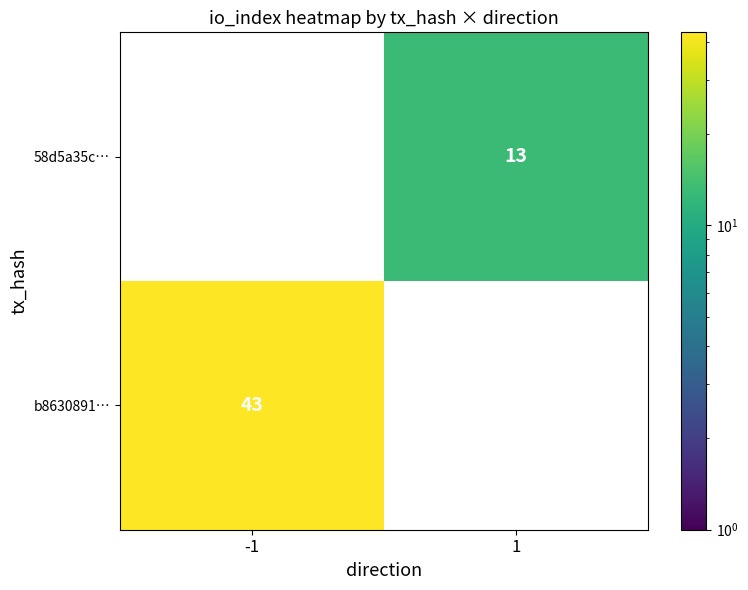

The value of b8630891… at -1 is 43. True or false?

True